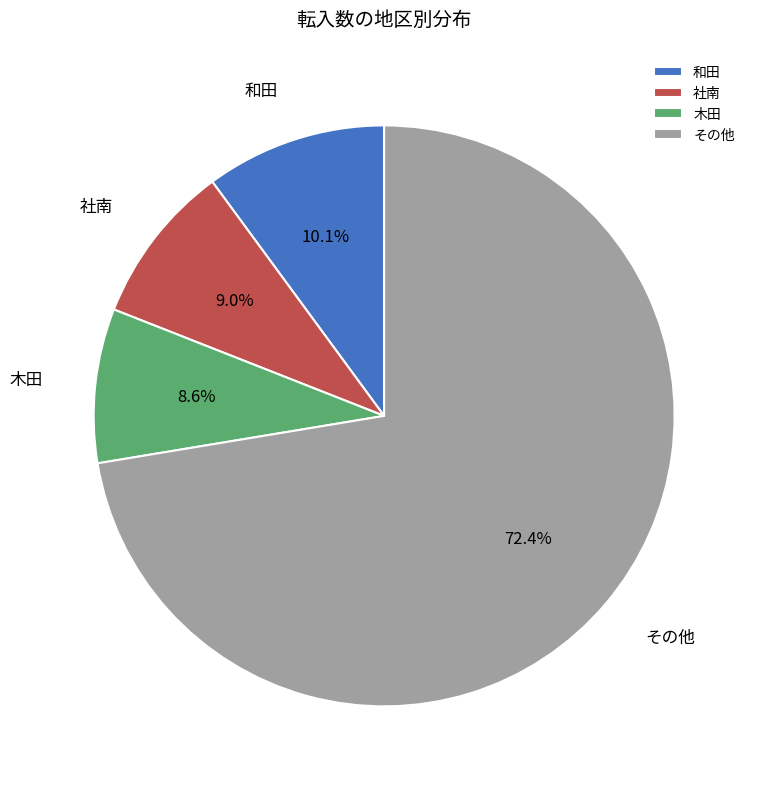

Combined, do その他 and 木田 account for over 50%?

Yes